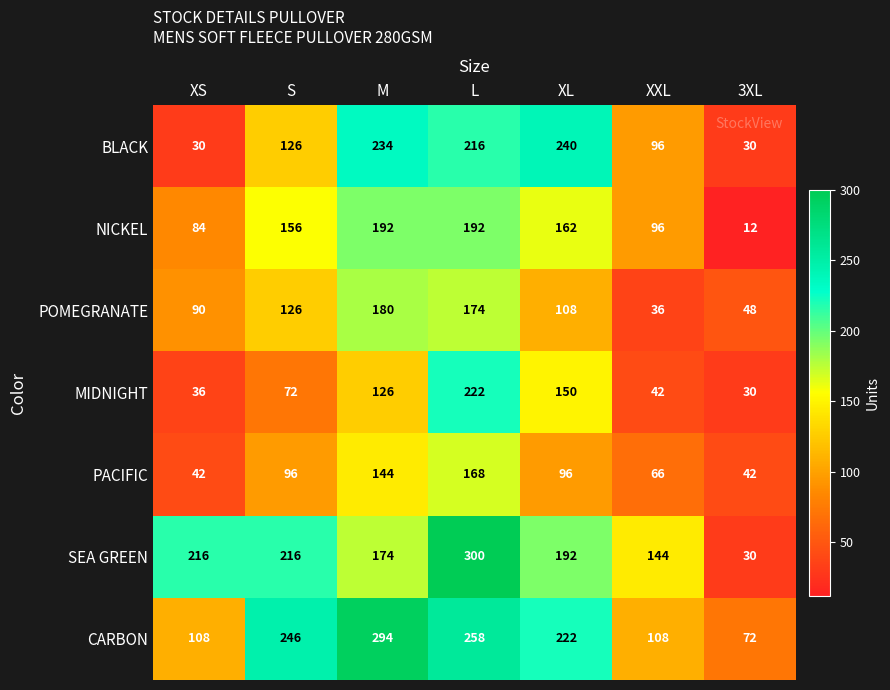

At which category does the chart reach its peak across all series?

L